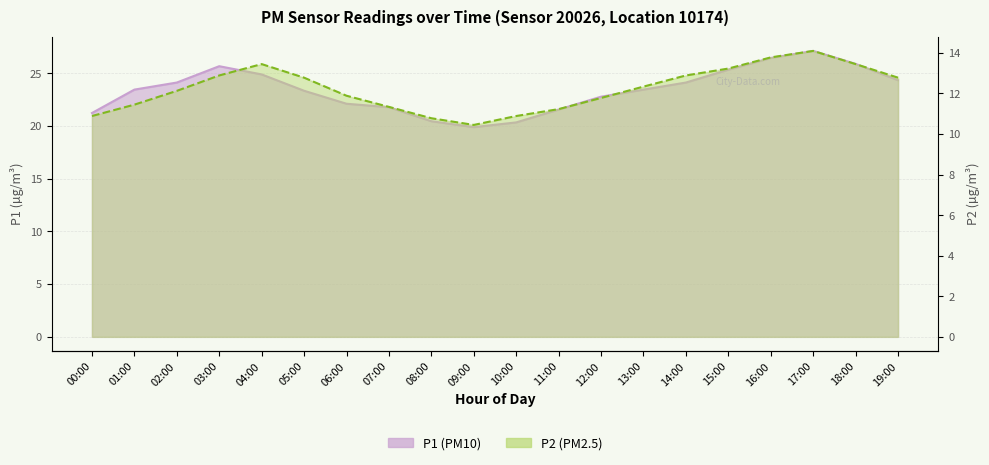

Count the number of categories in the chart.

20